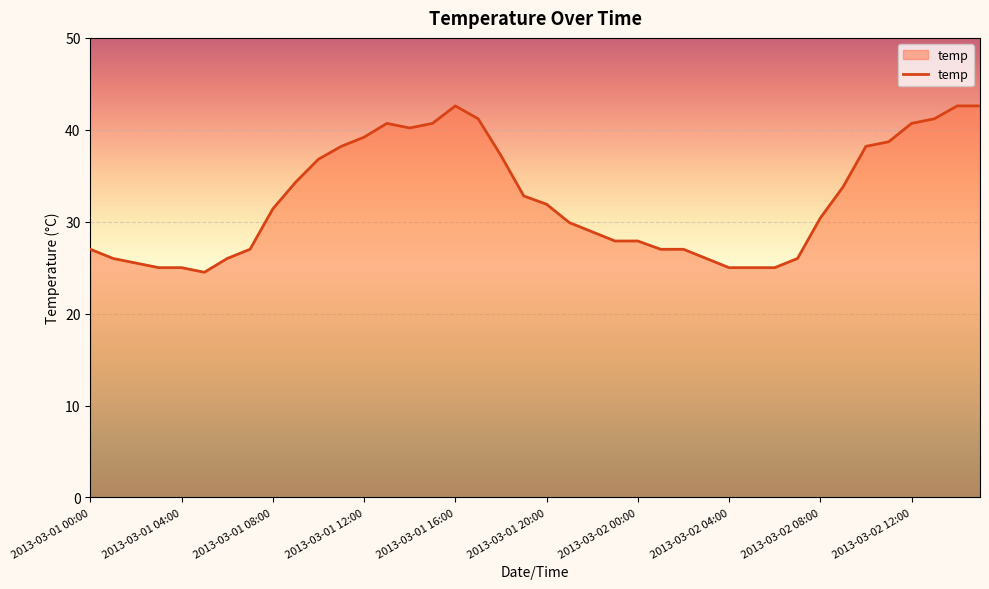

What is the greatest value displayed?

42.6